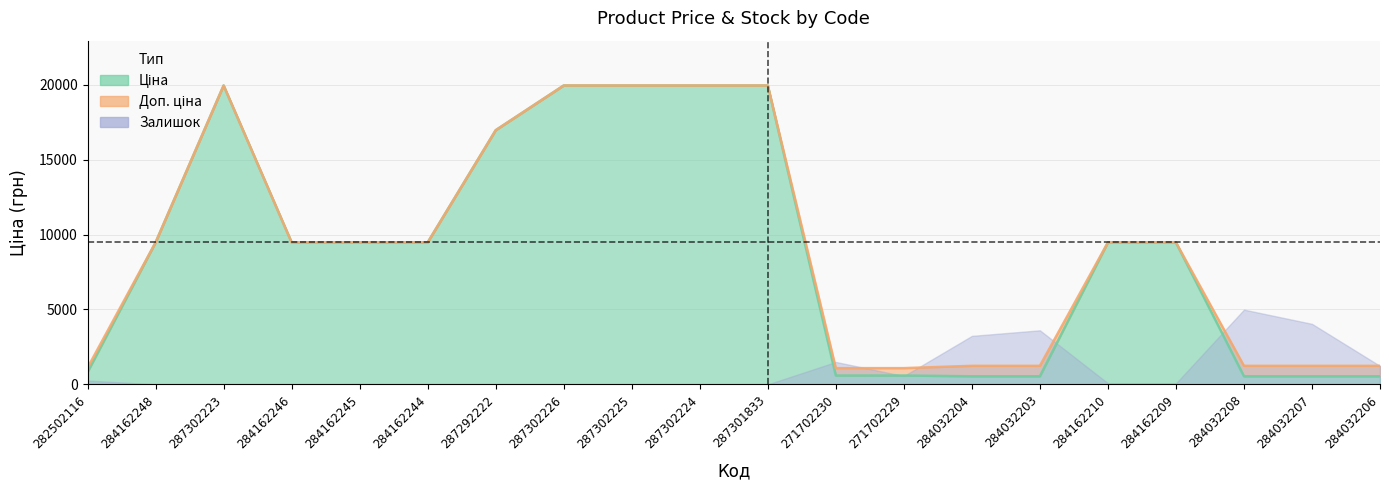

At which label does Доп. ціна reach its peak?

287302223